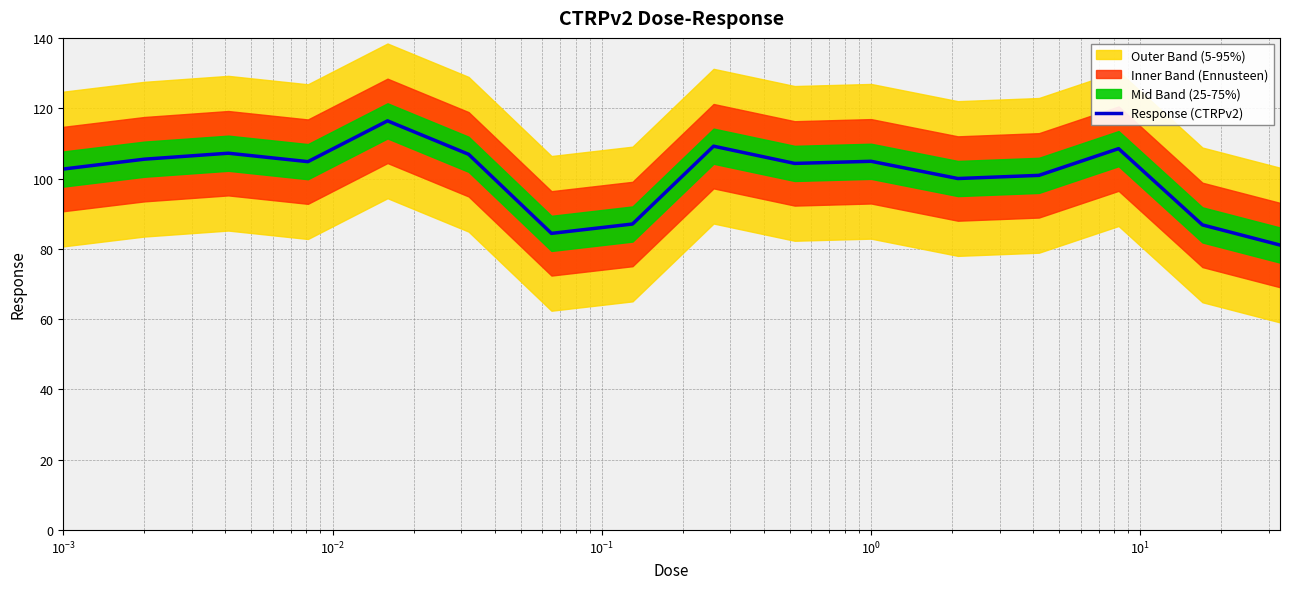

How many categories are shown in the chart?

16